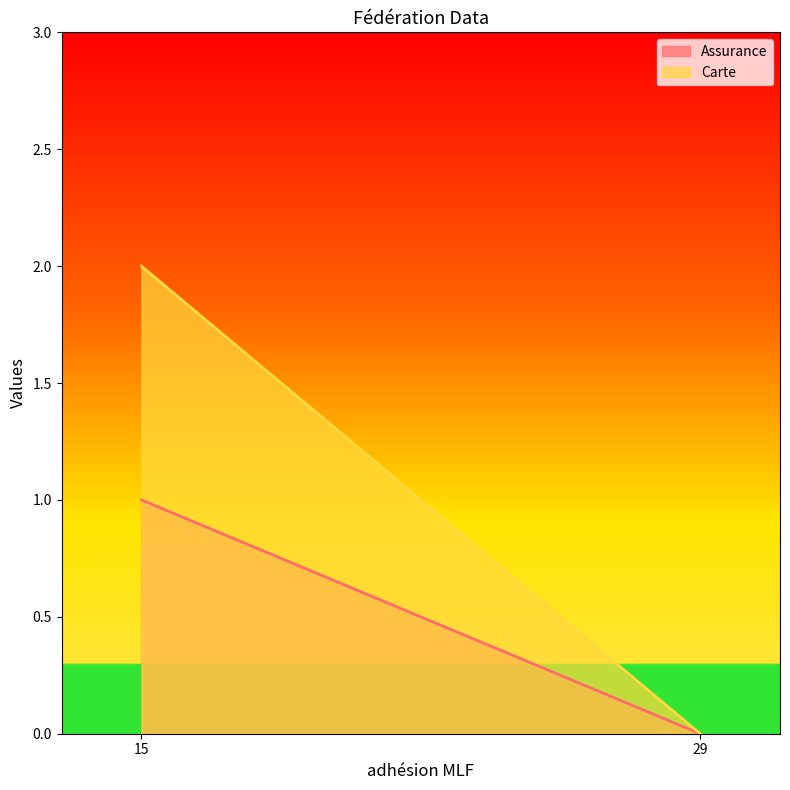

What is the sum of all Assurance values?

1